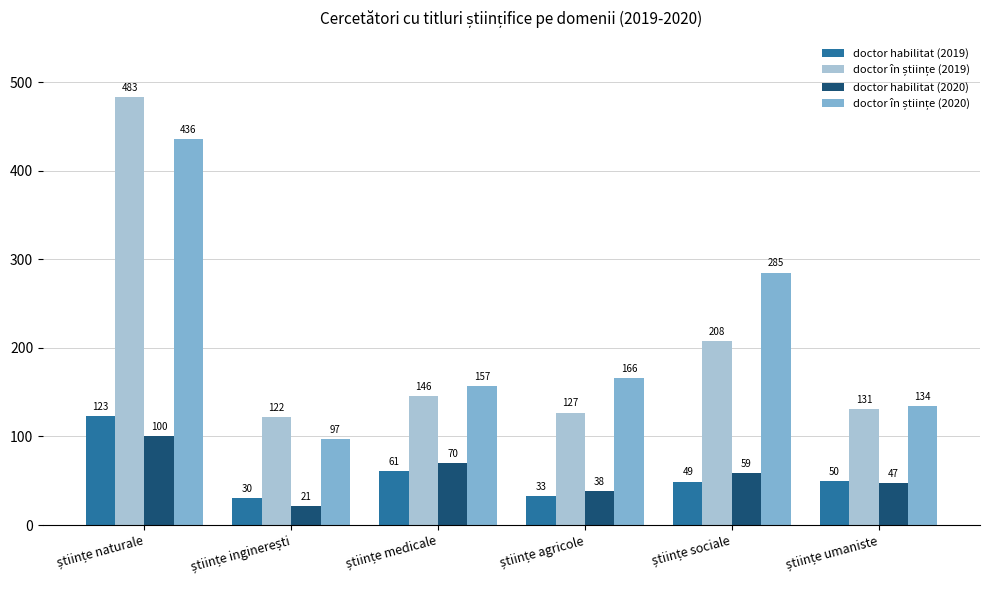

What is the maximum value for doctor habilitat (2020)?

100